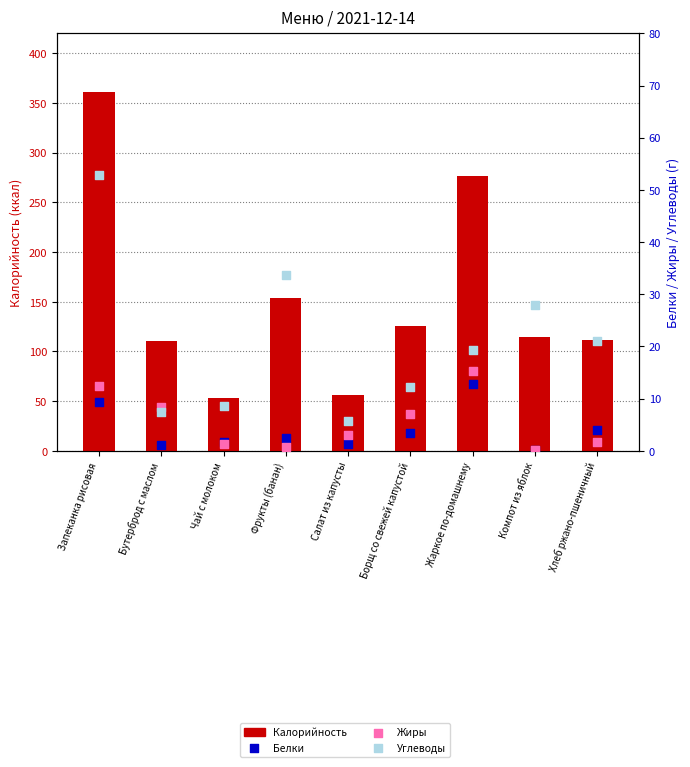

Is the value of Углеводы at Чай с молоком greater than the value of Белки at Салат из капусты?

Yes